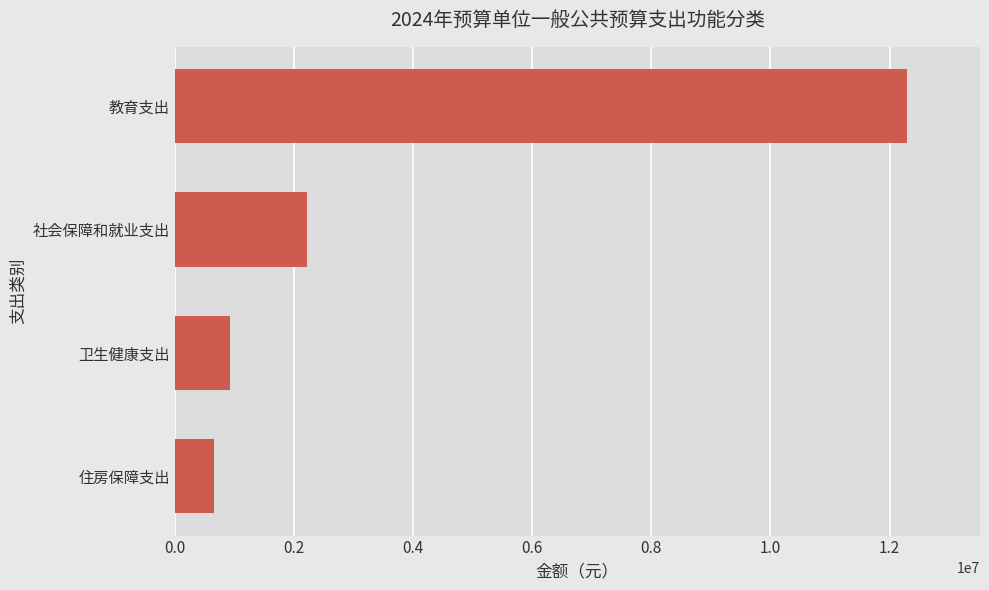

Reading top to bottom, transcribe all the data shown in this chart.

12287444.7	2226890.9	927871.2	664663.4